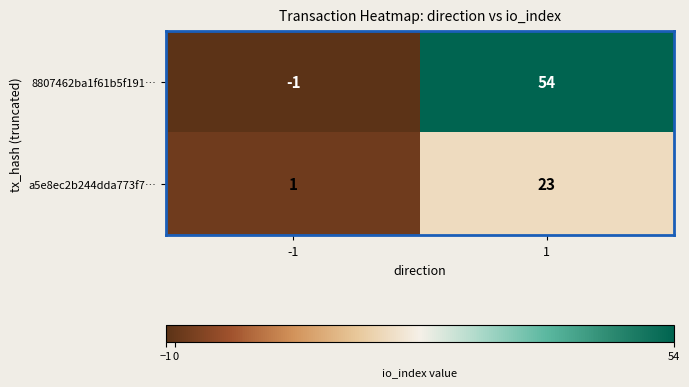

Rank the series by their maximum value, from lowest to highest.

a5e8ec2b244dda773f7…, 8807462ba1f61b5f191…